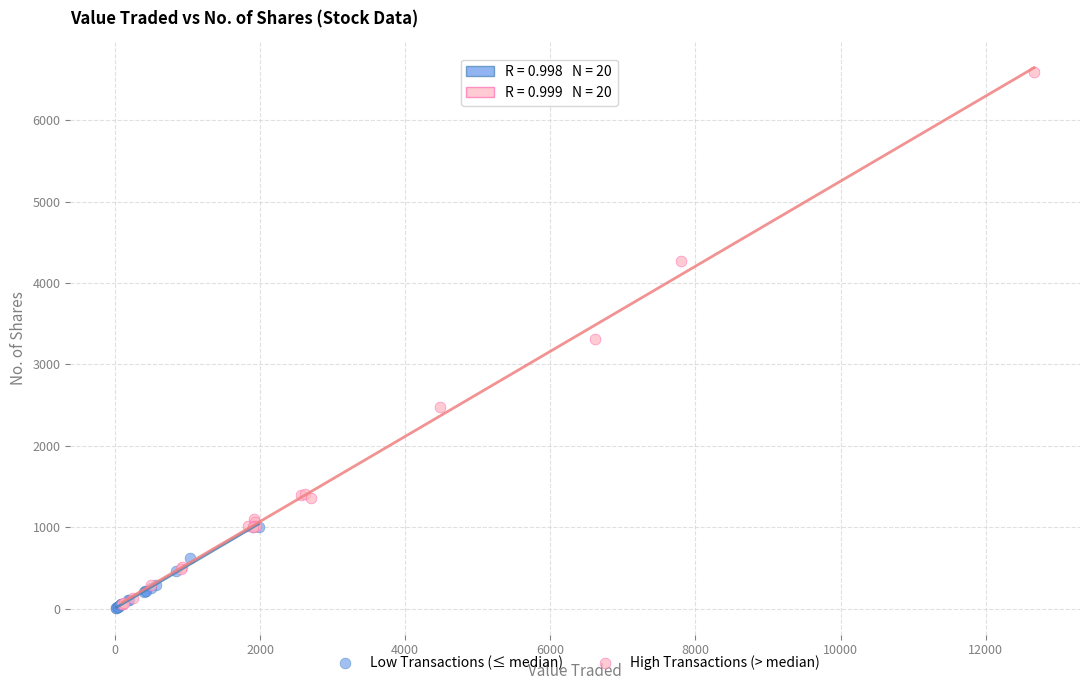

Which series contains the highest Y value?

High Transactions (> median)